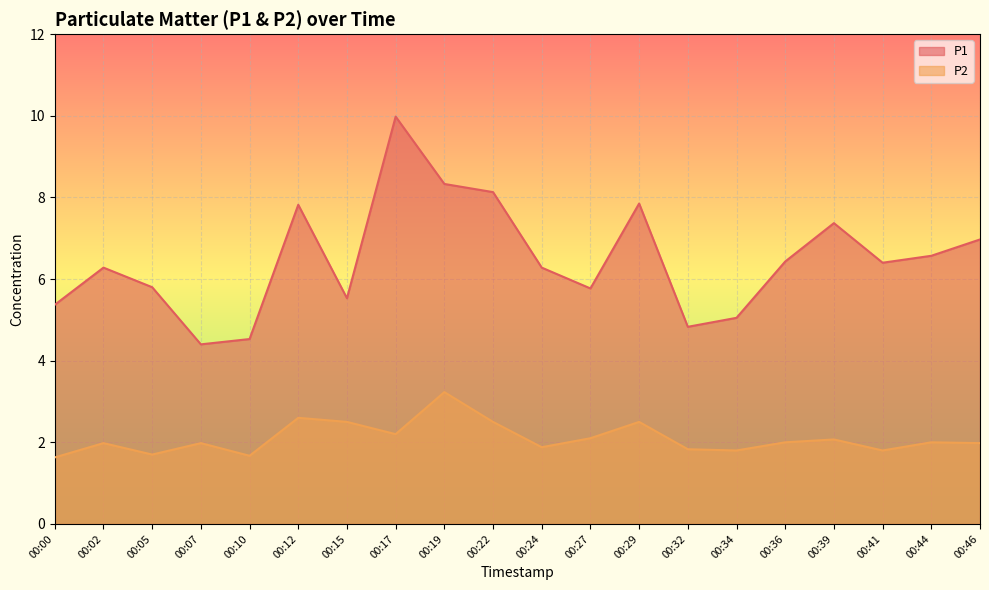

What is the value of the P1 point at the 18th from the left?

6.4